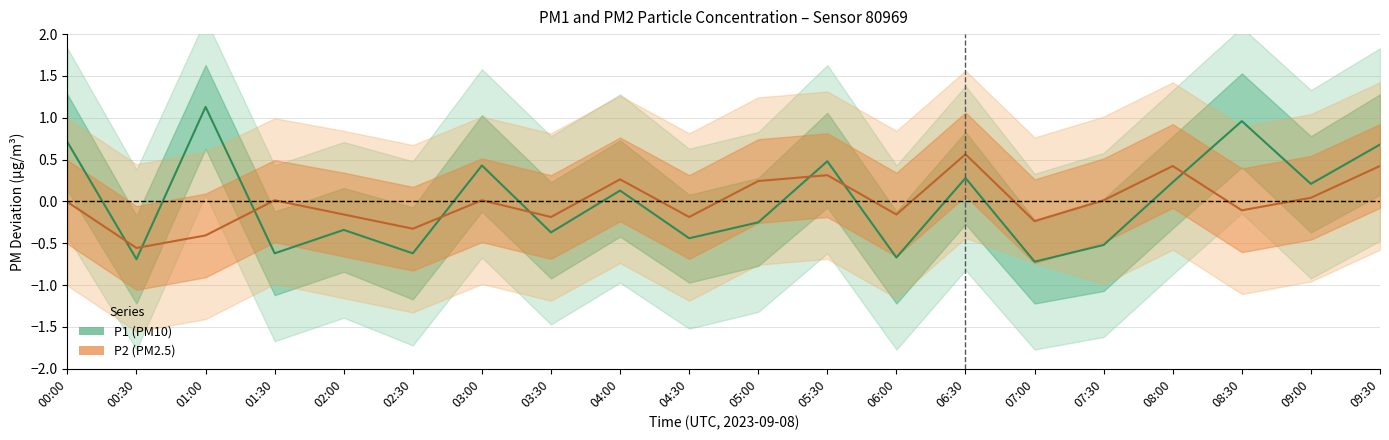

Is it true that P1 equals 1.7 at 08:30?

False